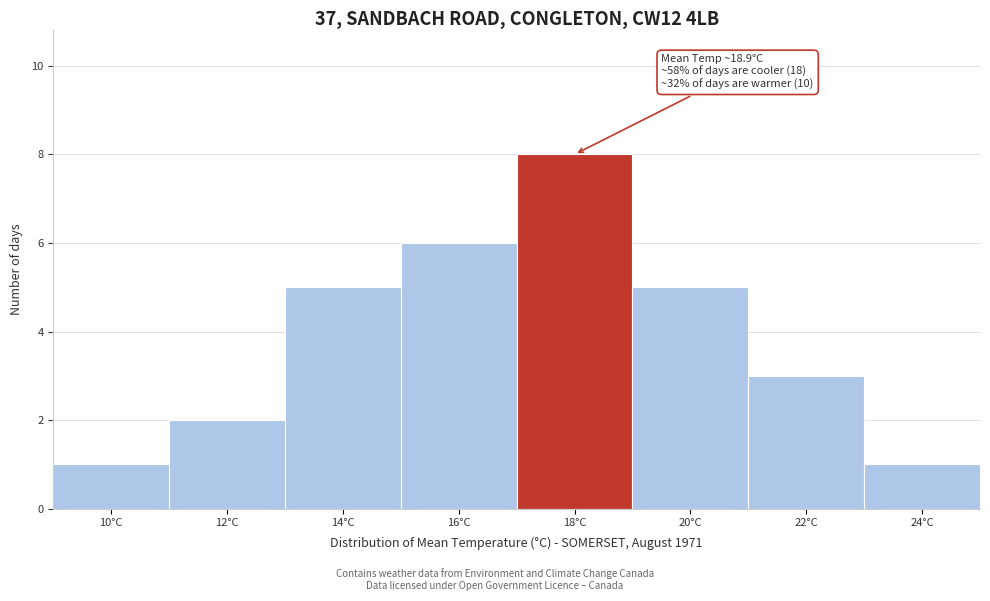

Reading left to right, transcribe all the data shown in this chart.

10°C=1	12°C=2	14°C=5	16°C=6	18°C=8	20°C=5	22°C=3	24°C=1